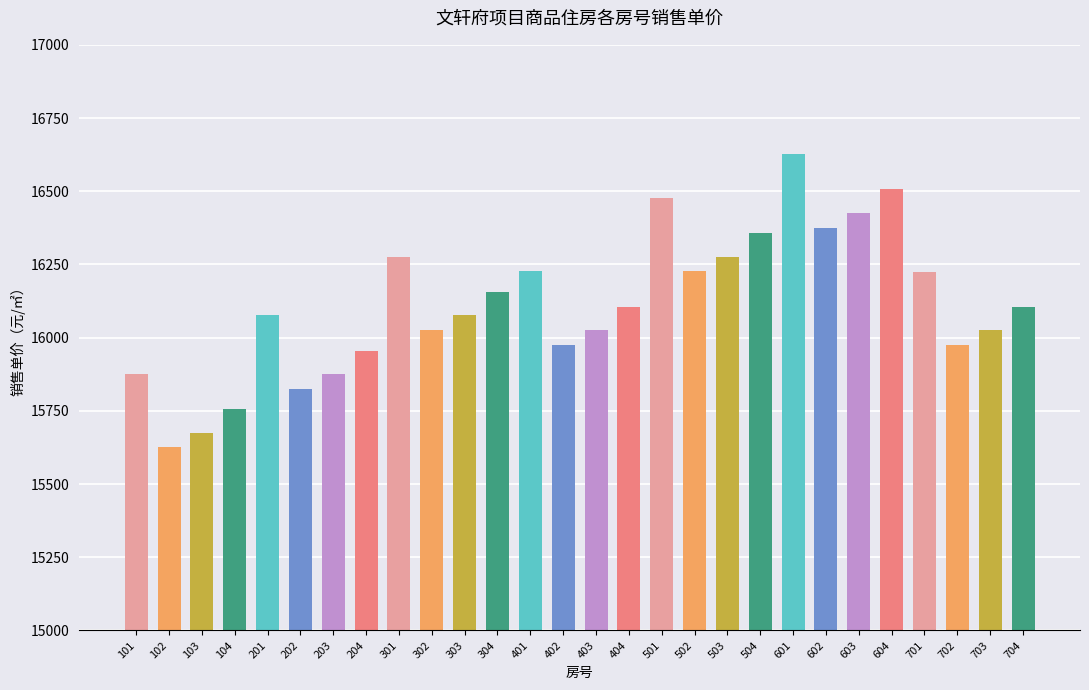

At which category does the chart reach its peak across all series?

601